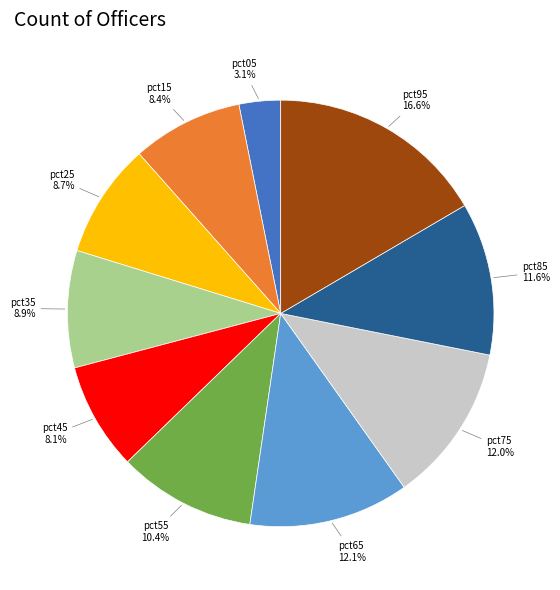

Is there any slice that represents more than half of the pie?

No